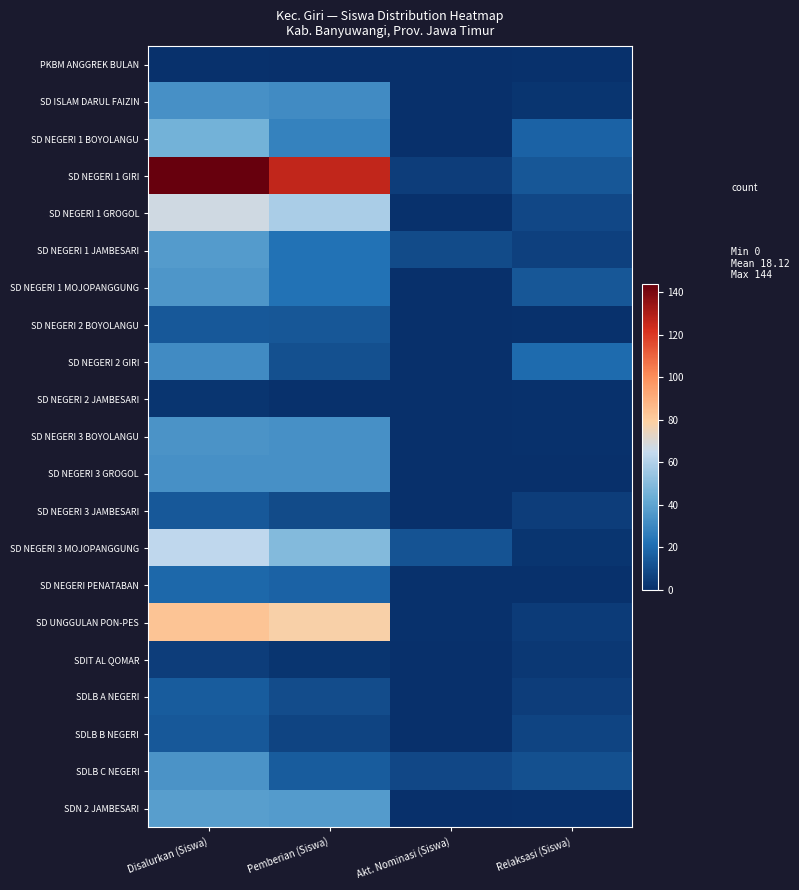

Rank the series by their maximum value, from lowest to highest.

PKBM ANGGREK BULAN, SD NEGERI 2 JAMBESARI, SDIT AL QOMAR, SD NEGERI 2 BOYOLANGU, SD NEGERI 3 JAMBESARI, SDLB B NEGERI, SDLB A NEGERI, SD NEGERI PENATABAN, SD NEGERI 2 GIRI, SD ISLAM DARUL FAIZIN, SD NEGERI 3 GROGOL, SD NEGERI 3 BOYOLANGU, SDLB C NEGERI, SD NEGERI 1 MOJOPANGGUNG, SD NEGERI 1 JAMBESARI, SDN 2 JAMBESARI, SD NEGERI 1 BOYOLANGU, SD NEGERI 3 MOJOPANGGUNG, SD NEGERI 1 GROGOL, SD UNGGULAN PON-PES, SD NEGERI 1 GIRI